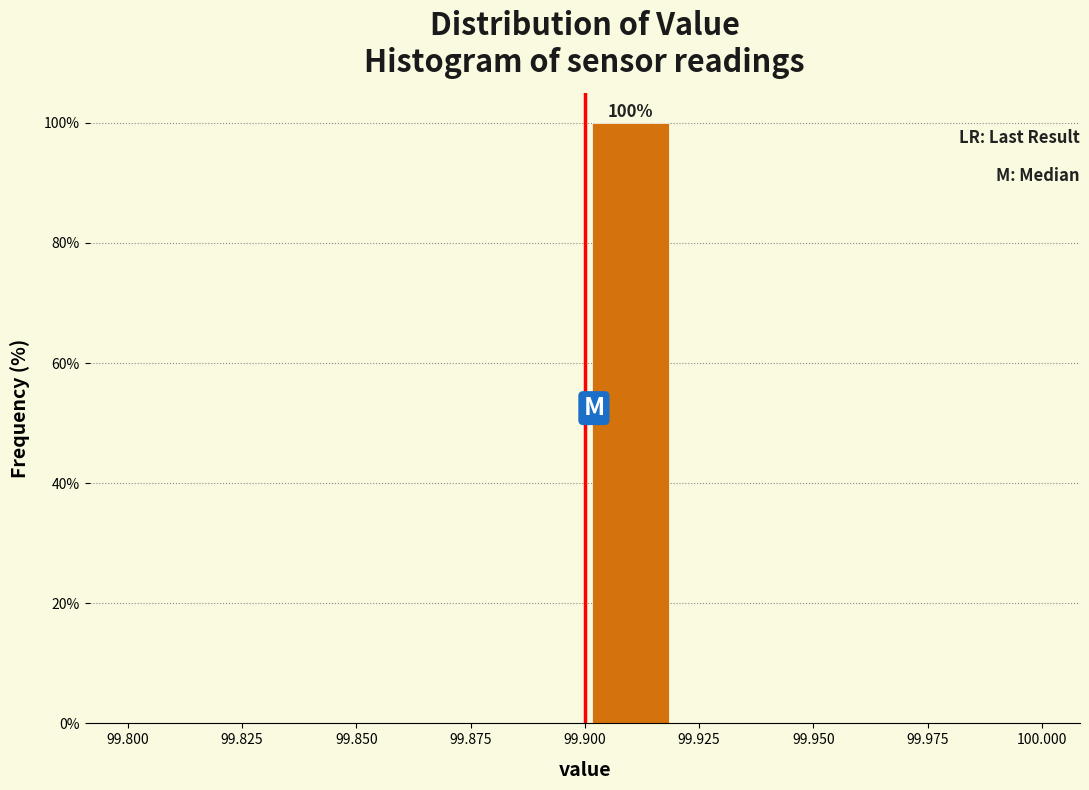

Which range on the x-axis has the tallest bar?

99.90 to 99.92